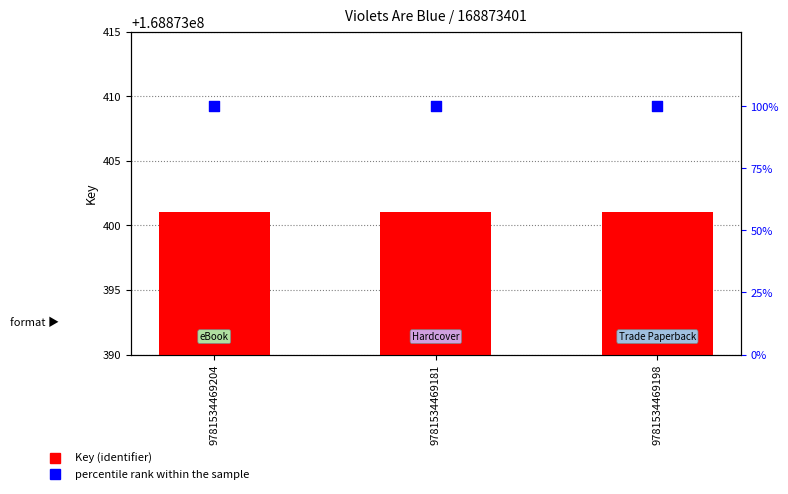

Which series reaches the maximum Y coordinate?

Key (identifier)